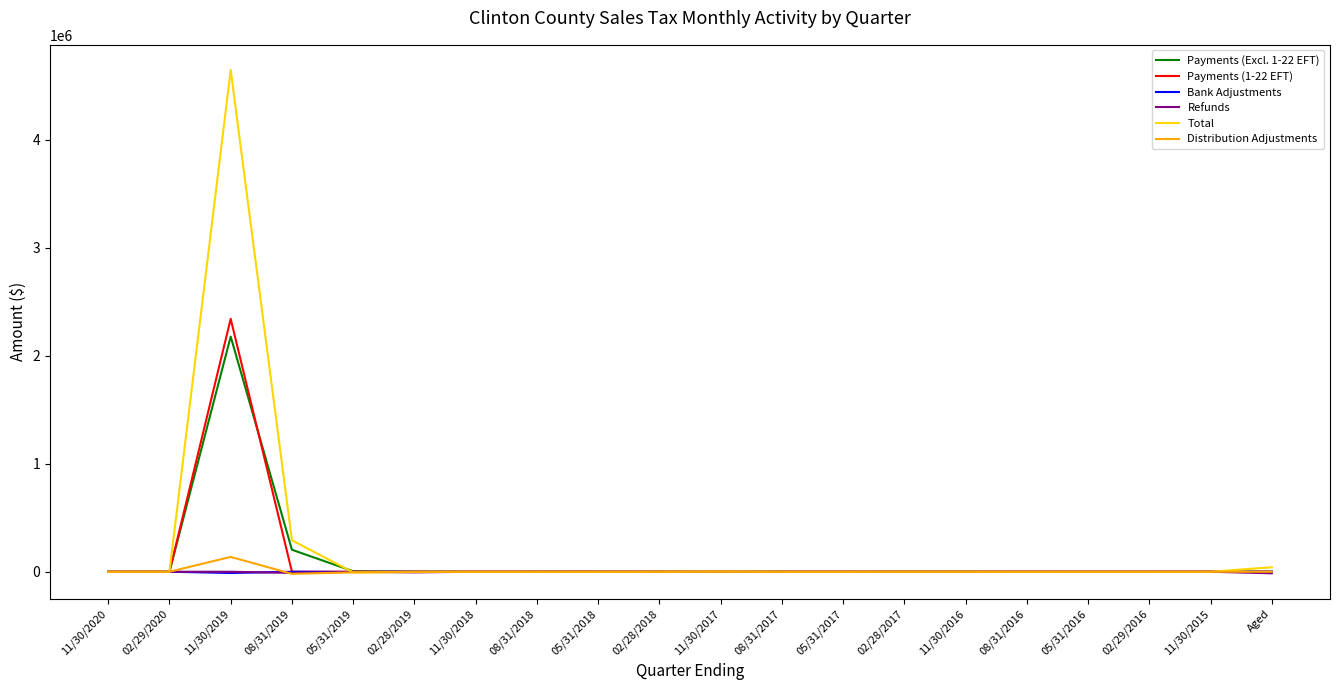

What are all the series names shown in the legend?

Payments (Excl. 1-22 EFT), Payments (1-22 EFT), Bank Adjustments, Refunds, Total, Distribution Adjustments